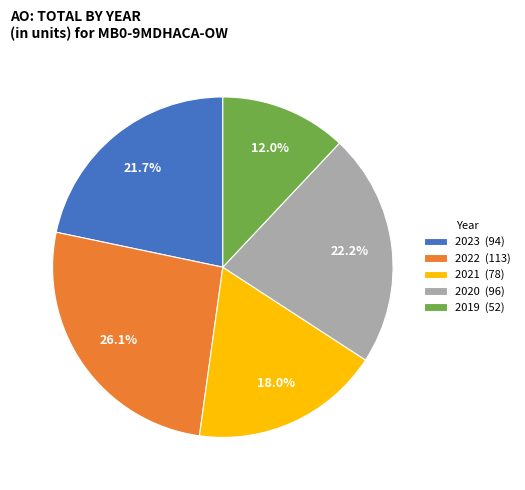

To the nearest percent, what is the average slice percentage?

20%